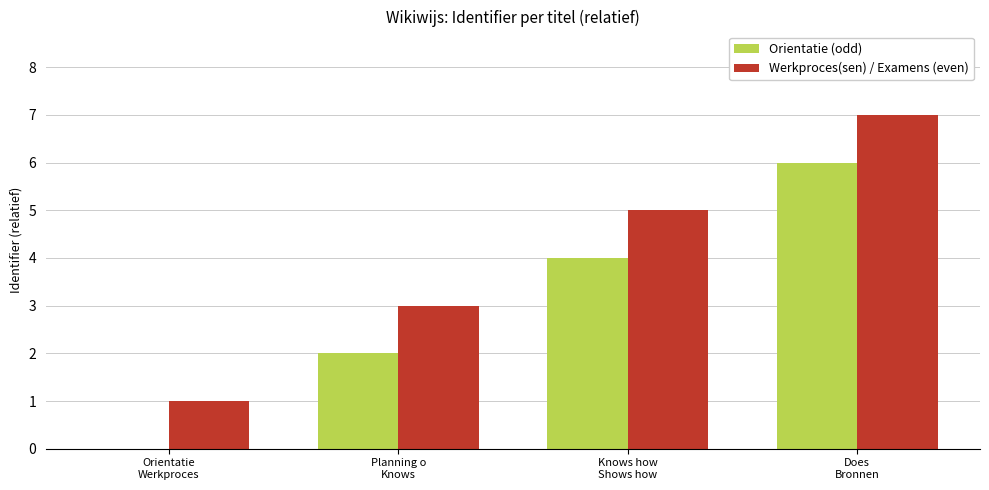

What is the approximate value of Werkproces(sen) / Examens (even) at Does
Bronnen?

7